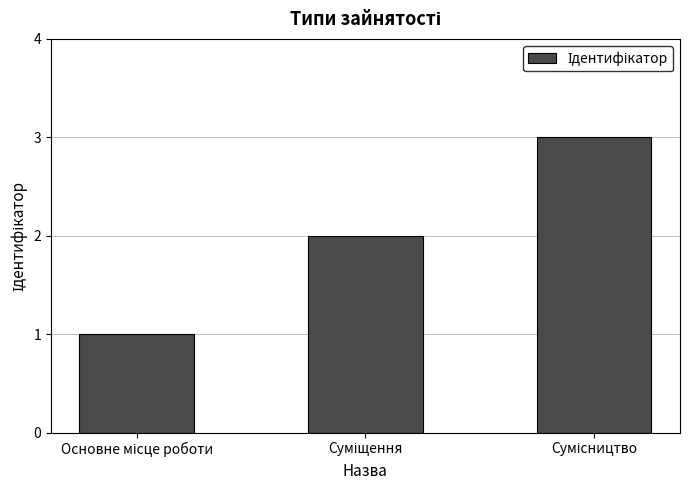

What is the sum of all values?

6